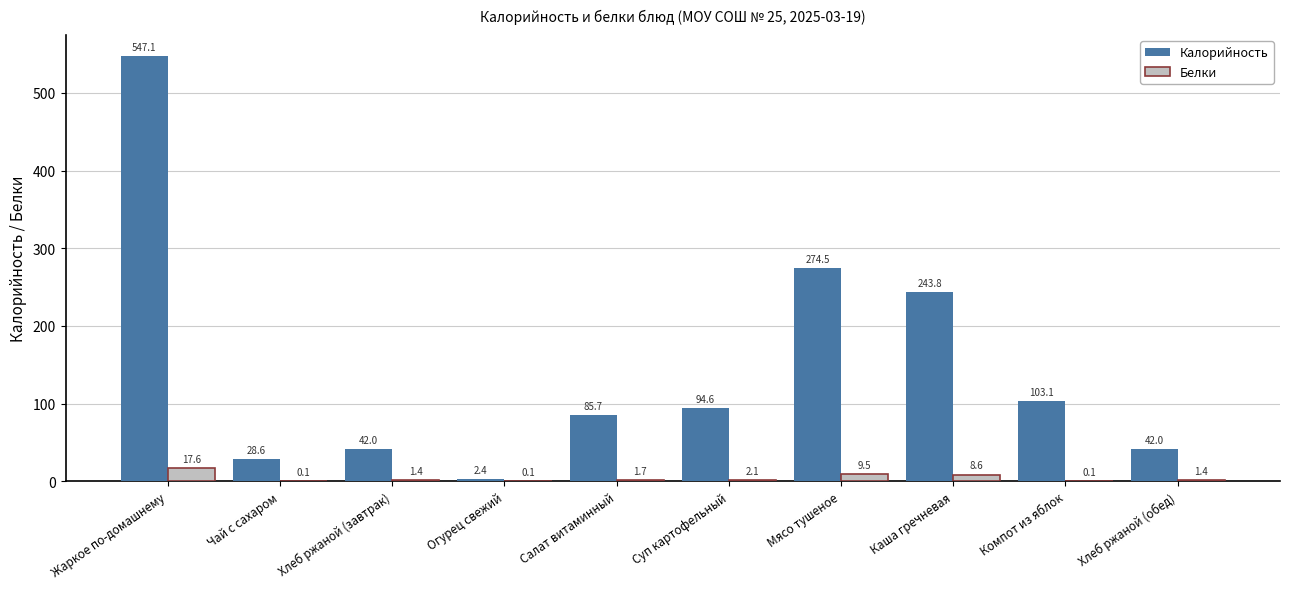

Between Мясо тушеное and Компот из яблок, which series saw the biggest shift?

Калорийность